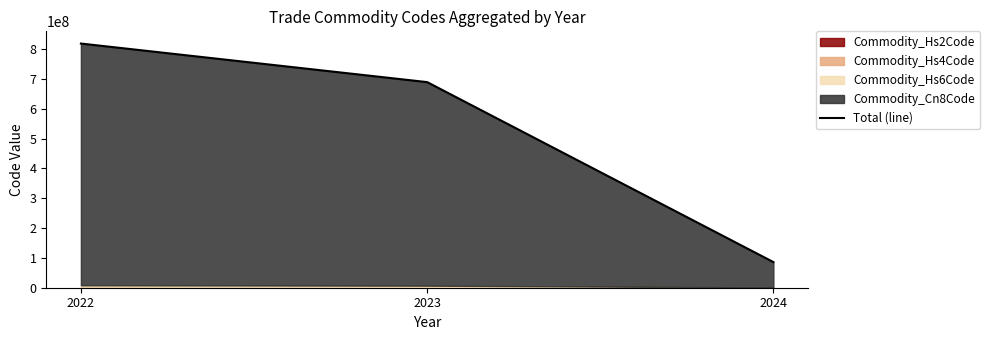

Rank the categories by value from lowest to highest.

2024, 2023, 2022